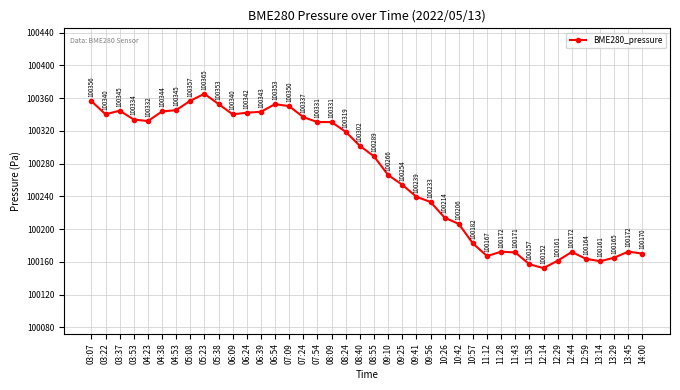

What value does the data have at 04:53?

100345.3